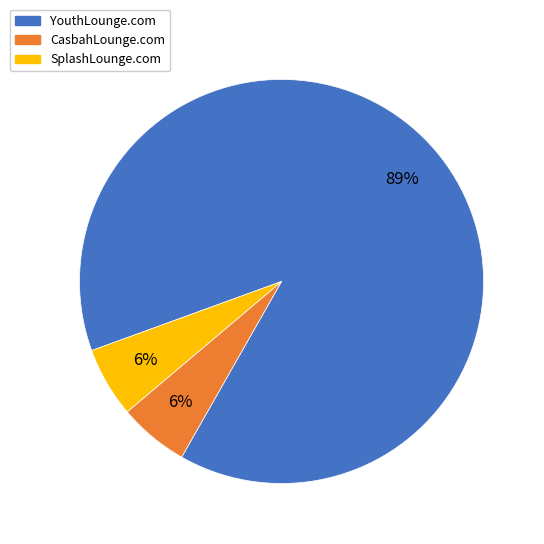

Is there a majority slice in this chart?

Yes